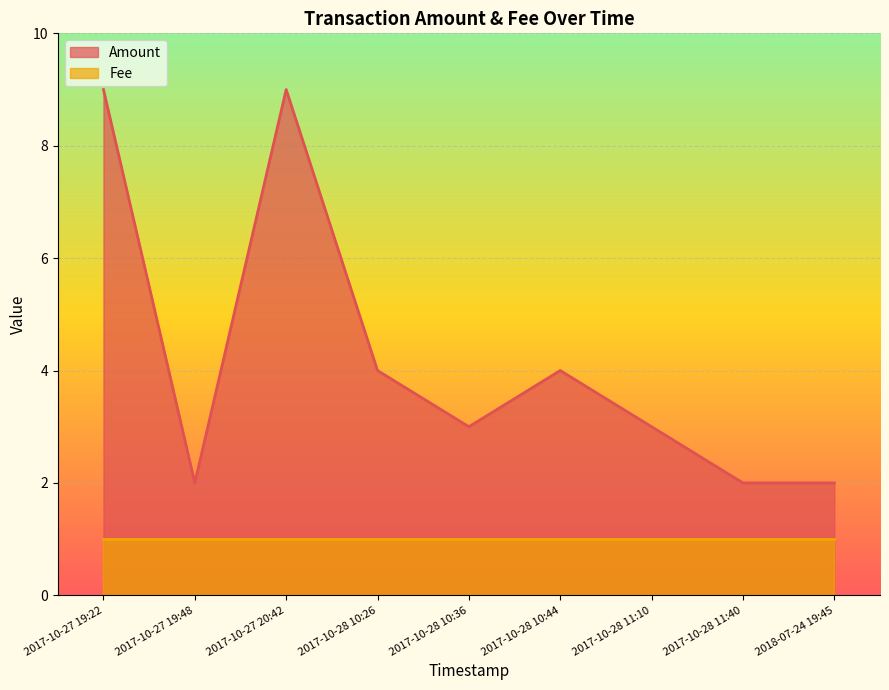

Where is the first local maximum?

2017-10-27 20:42